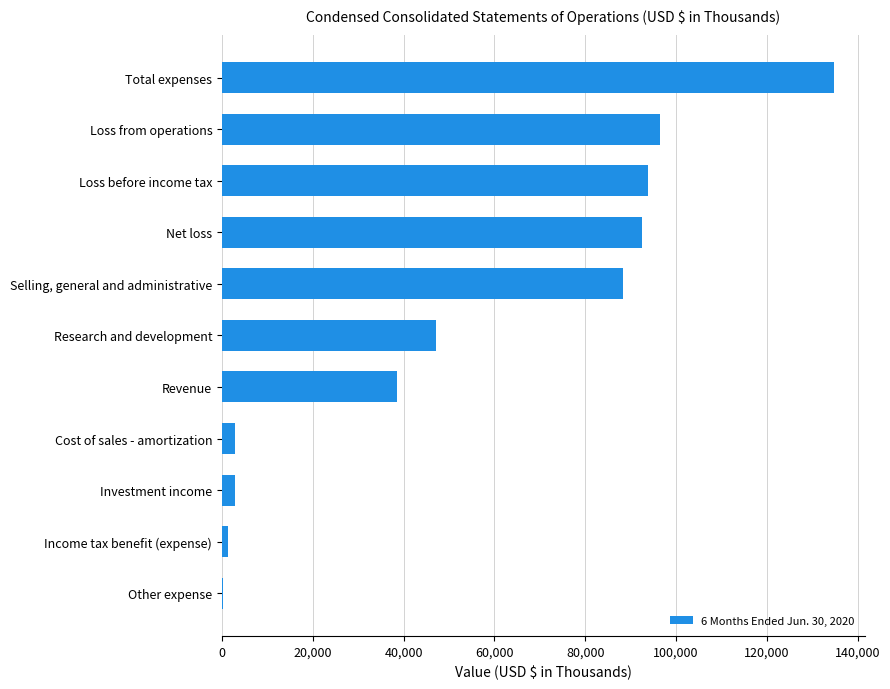

The chart shows a value of 38451 at Revenue. True or false?

True